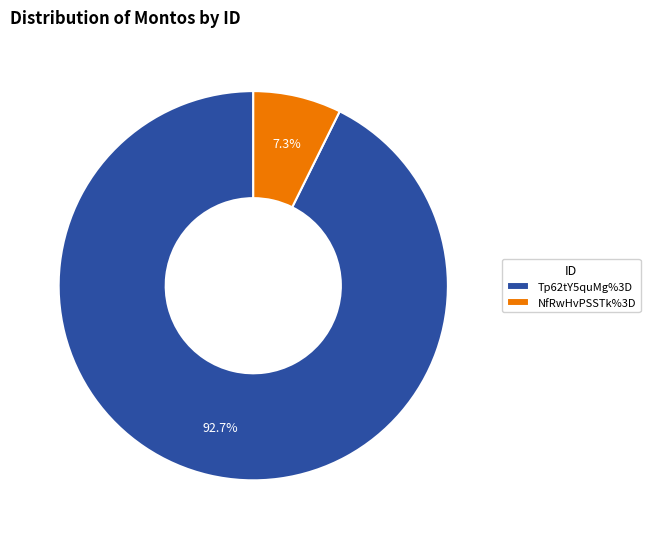

Does any single category account for the majority?

Yes